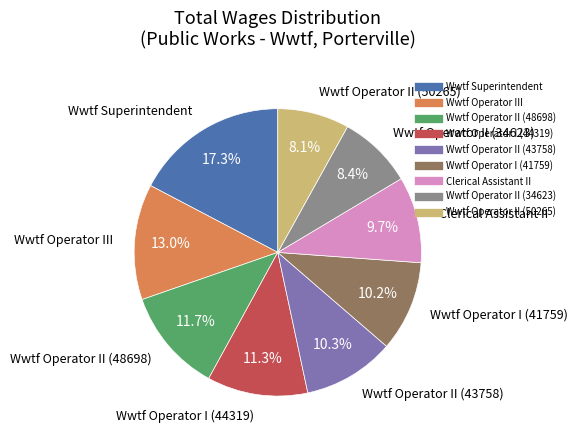

Does Wwtf Operator II (34623) represent more than half of the total?

No